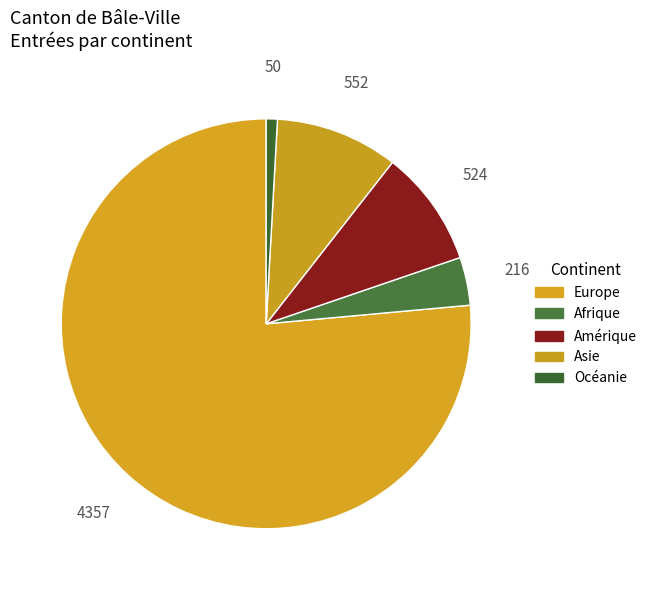

How many slices are in this pie chart?

5